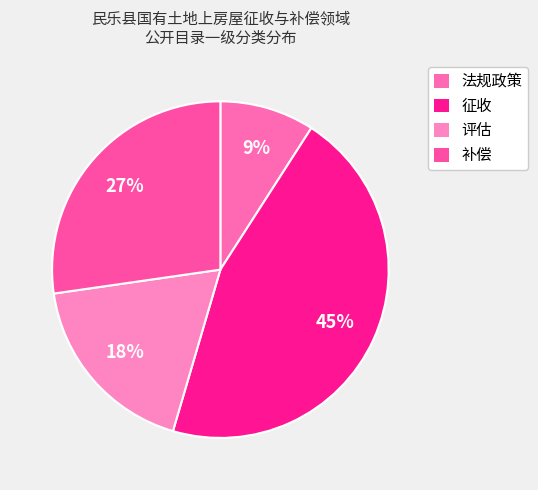

Is the sum of 法规政策 and 补偿 greater than half?

No